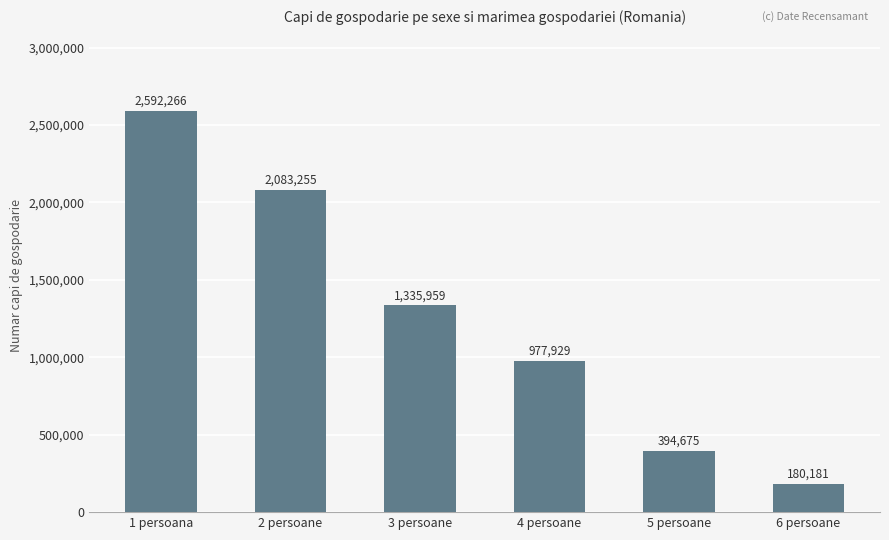

Which has a higher value, 5 persoane or 2 persoane?

2 persoane